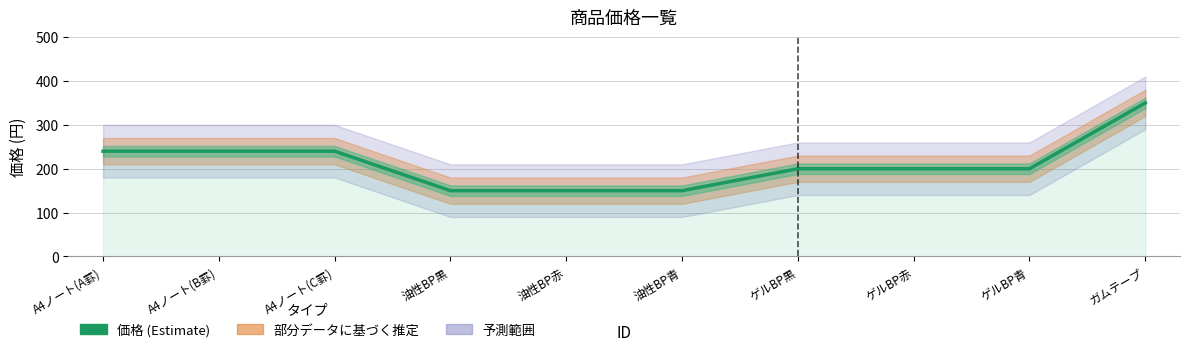

Reading left to right, transcribe all the data shown in this chart.

240	240	240	150	150	150	200	200	200	350